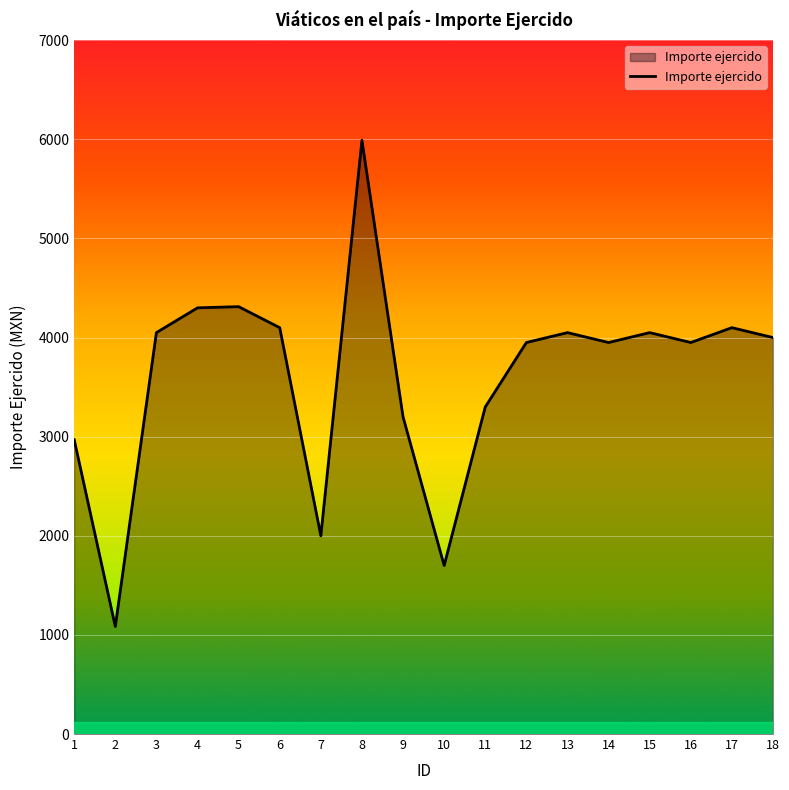

What is the sum of all values?

65057